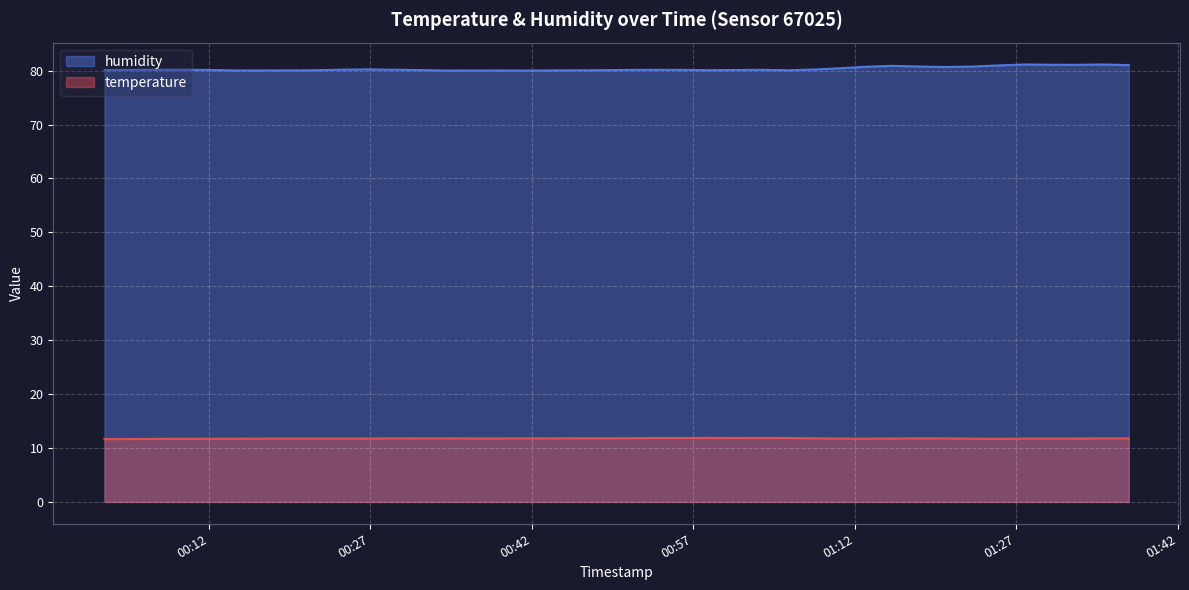

The humidity series shows 108.9 at 2023-11-21T00:41:25. True or false?

False